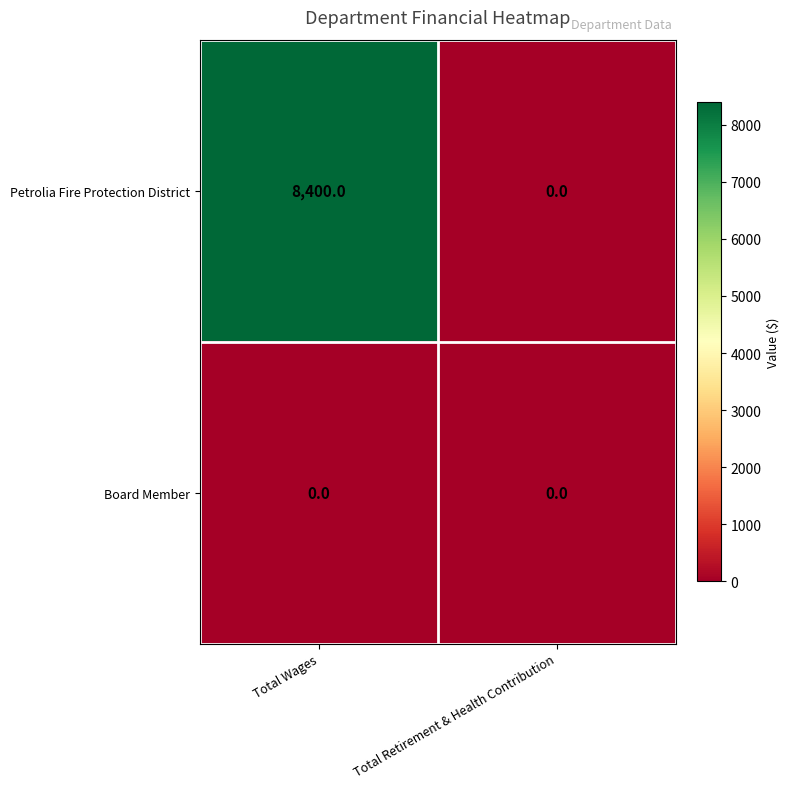

Between Total Wages and Total Retirement & Health Contribution, which series saw the biggest shift?

Petrolia Fire Protection District